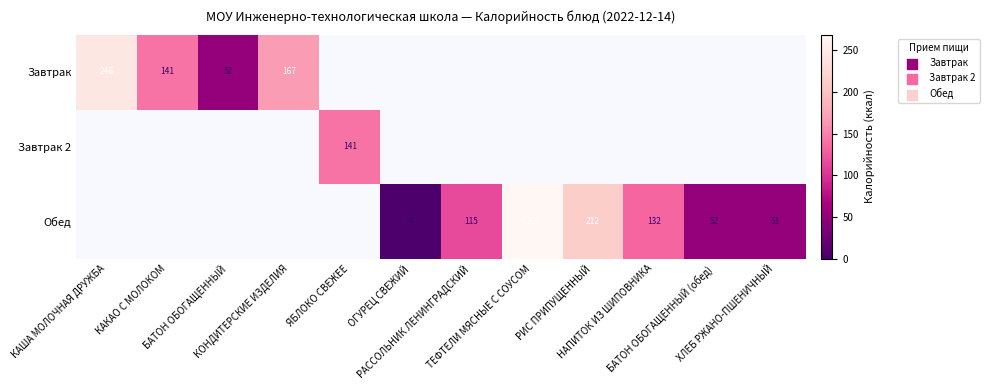

Is the value of Завтрак 2 at КОНДИТЕРСКИЕ ИЗДЕЛИЯ greater than the value of Обед at ЯБЛОКО СВЕЖЕЕ?

No